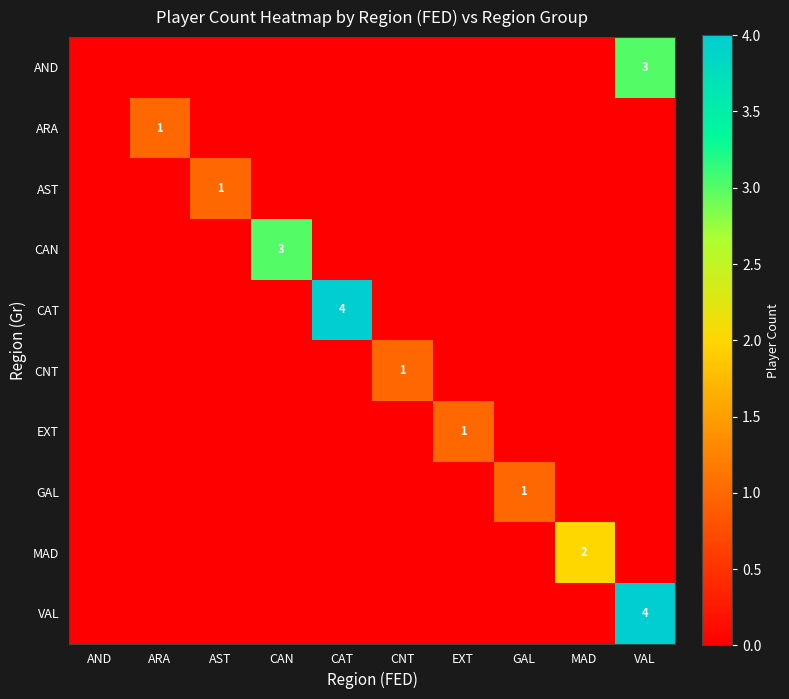

The AST series shows 0 at AST. True or false?

False